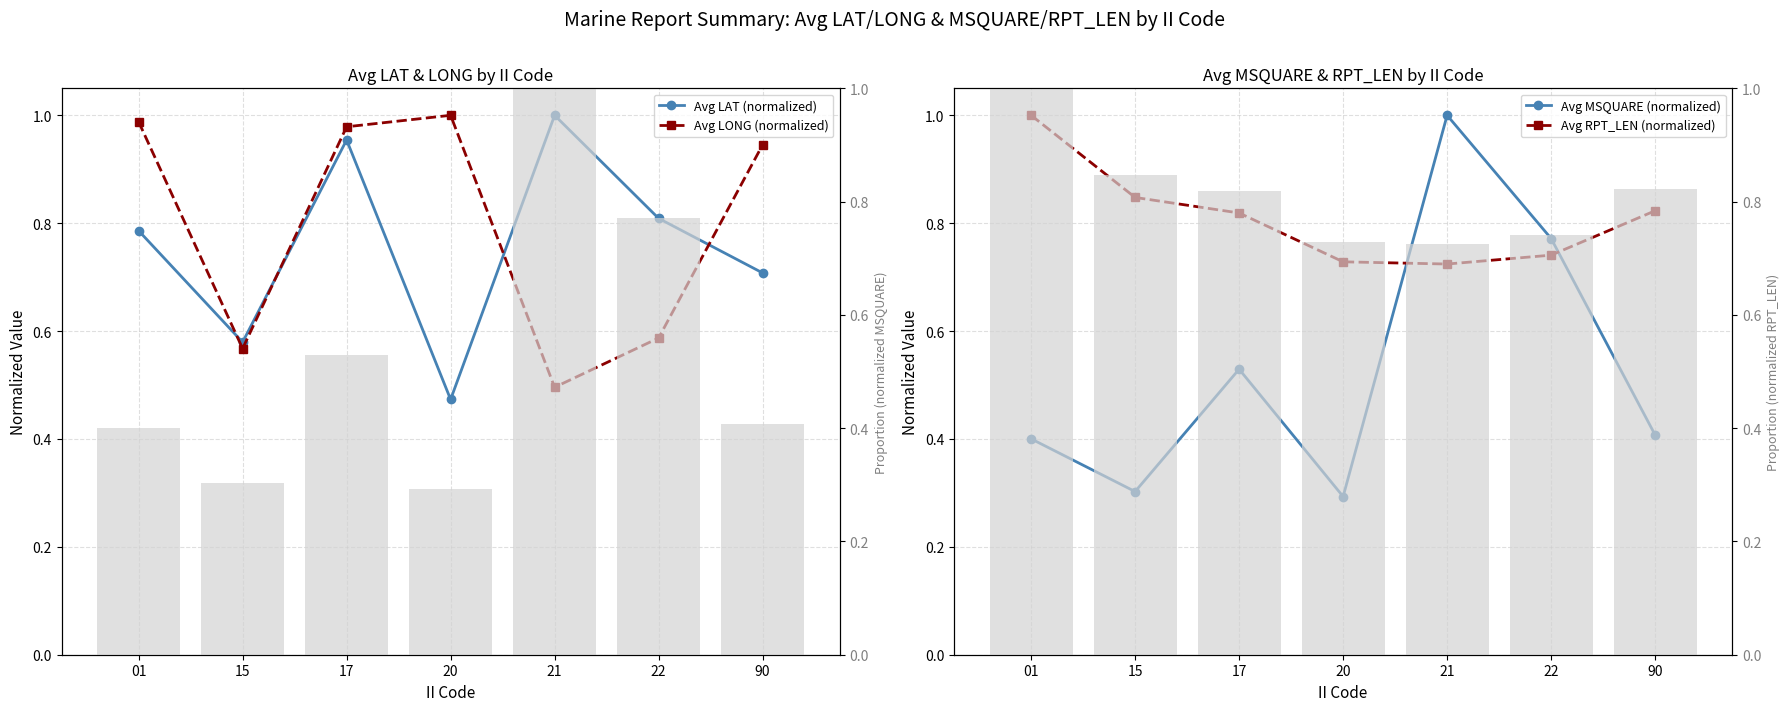

What is the spread (max minus min) of values at 22?

0.2